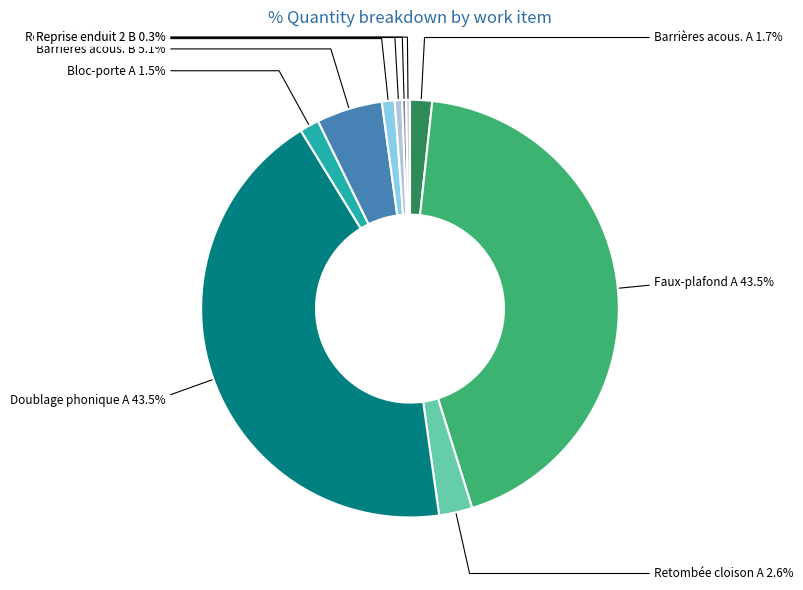

Is there a majority slice in this chart?

No